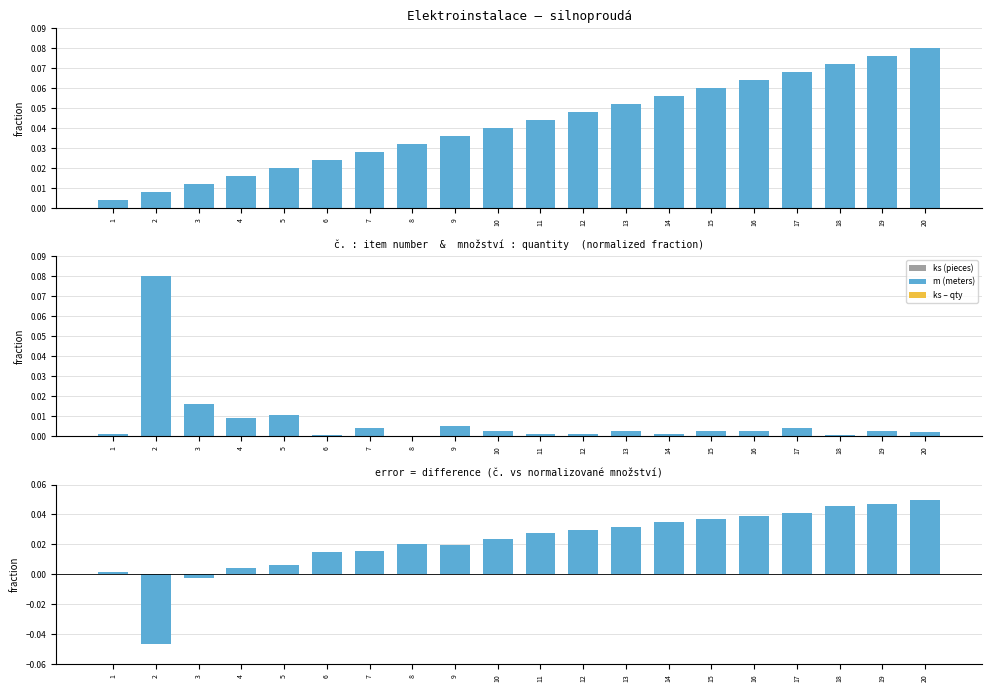

The value of množství (normalized) at 6 is 0.0. True or false?

True